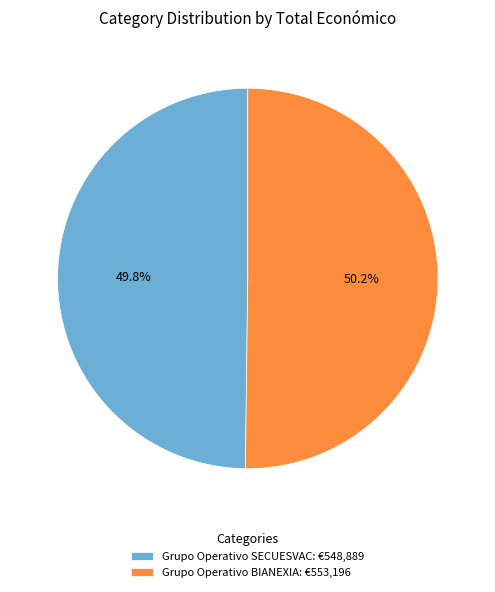

How many segments does this pie chart have?

2